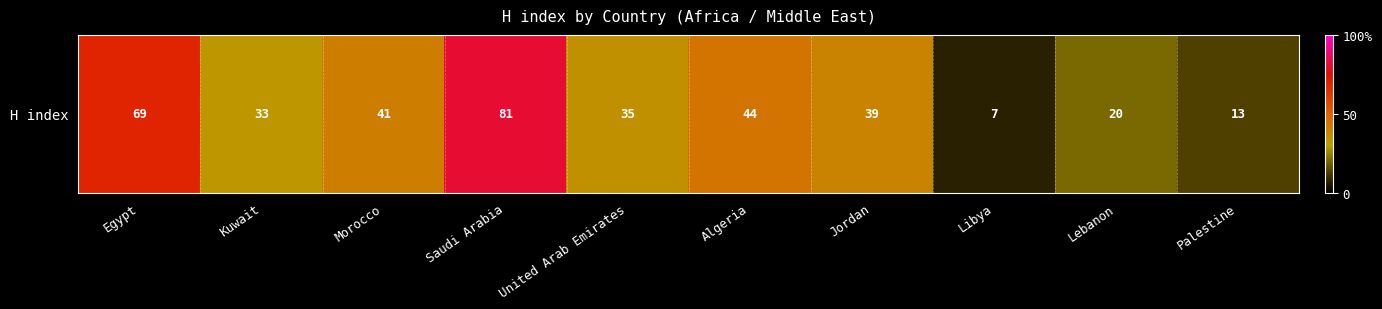

Reading right to left, transcribe all the data shown in this chart.

Palestine=13	Lebanon=20	Libya=7	Jordan=39	Algeria=44	United Arab Emirates=35	Saudi Arabia=81	Morocco=41	Kuwait=33	Egypt=69